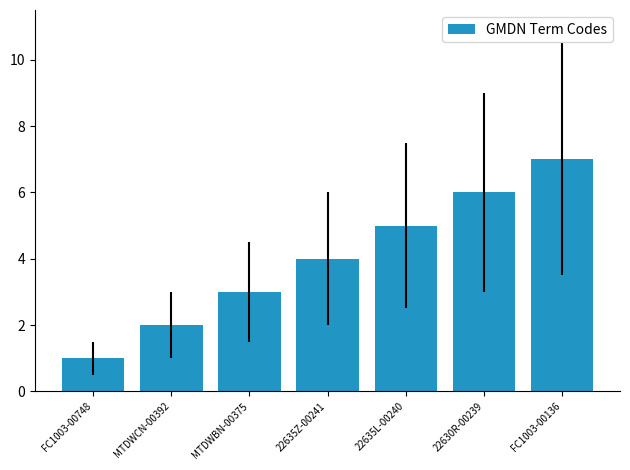

How many data points are less than 4?

3